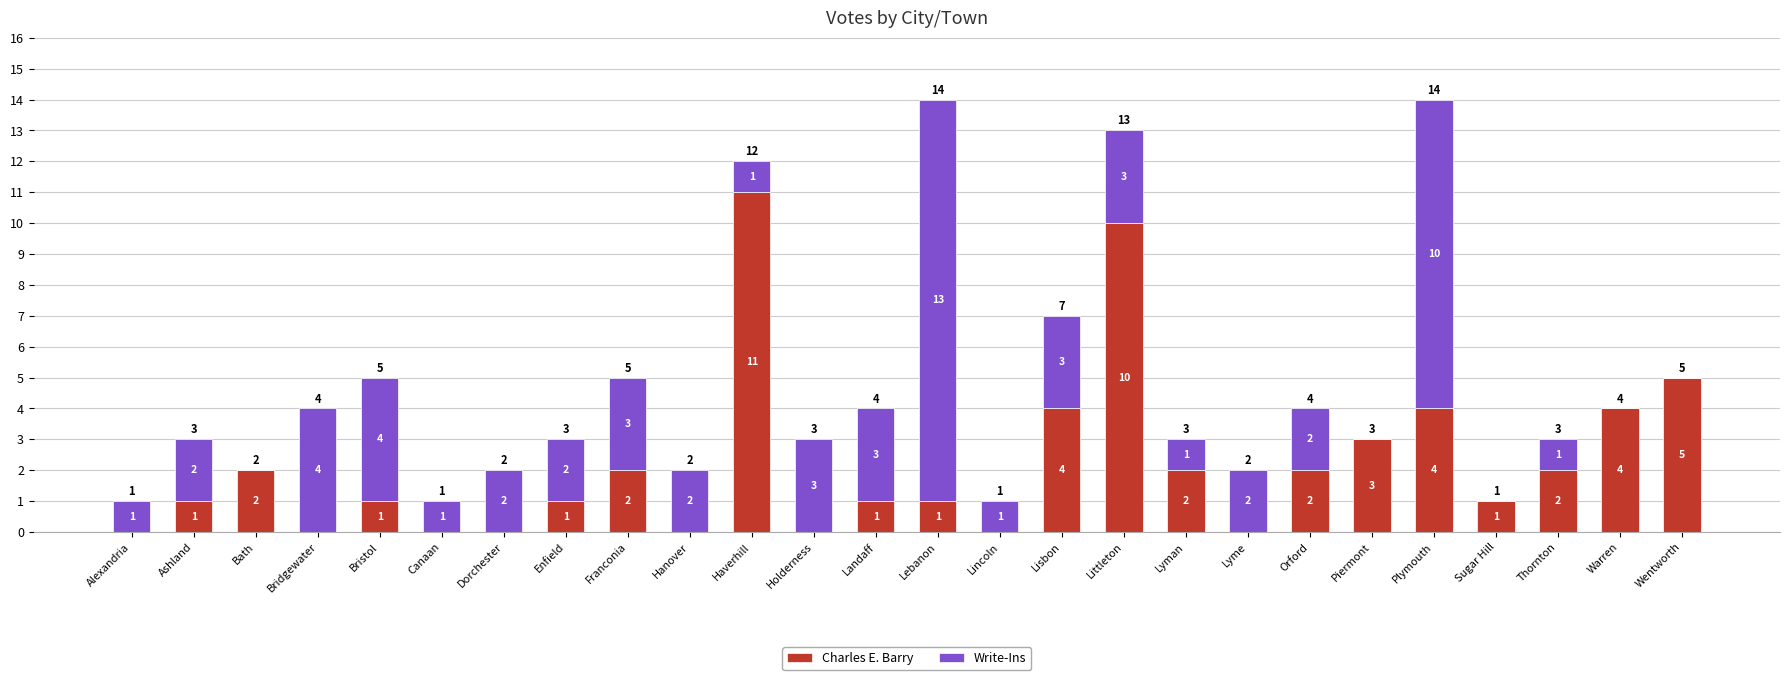

What is the maximum value for Charles E. Barry?

11